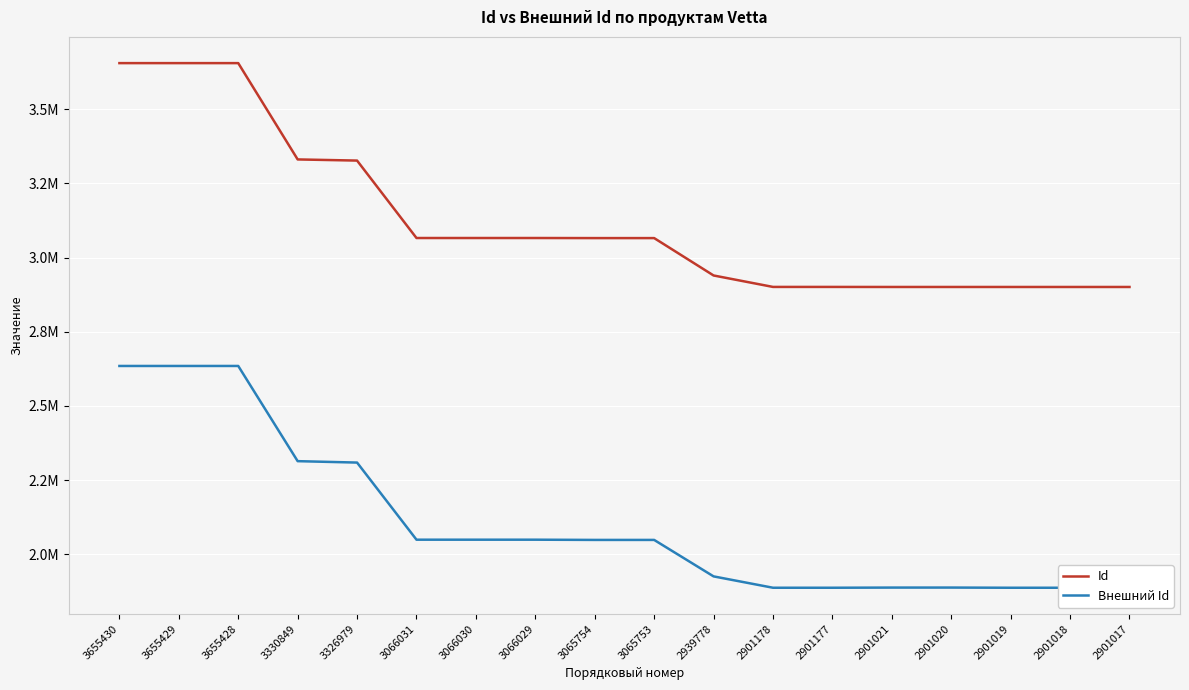

What is the sum of the Id values at 3066029 and 2901018?

5967047